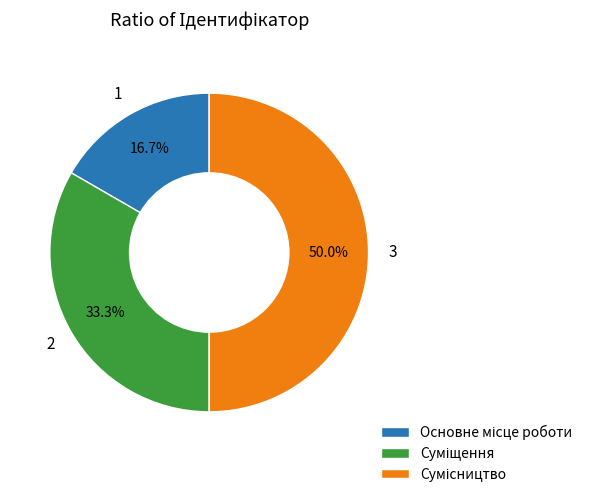

Is the sum of Сумісництво and Суміщення greater than half?

Yes